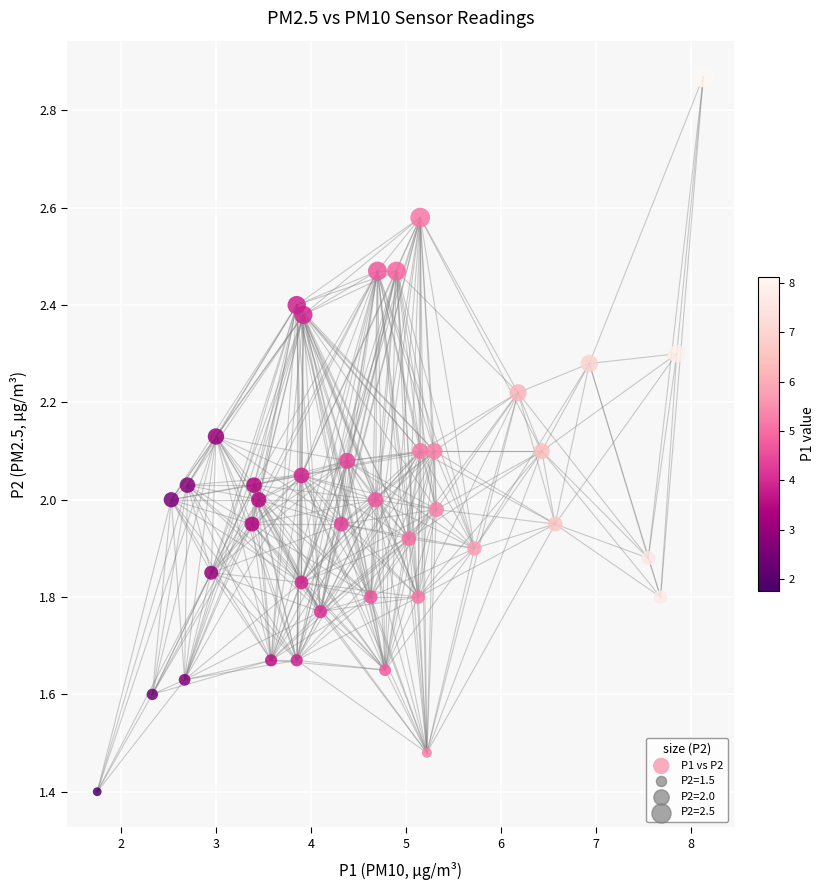

What is the range of X values (max minus min)?

6.4